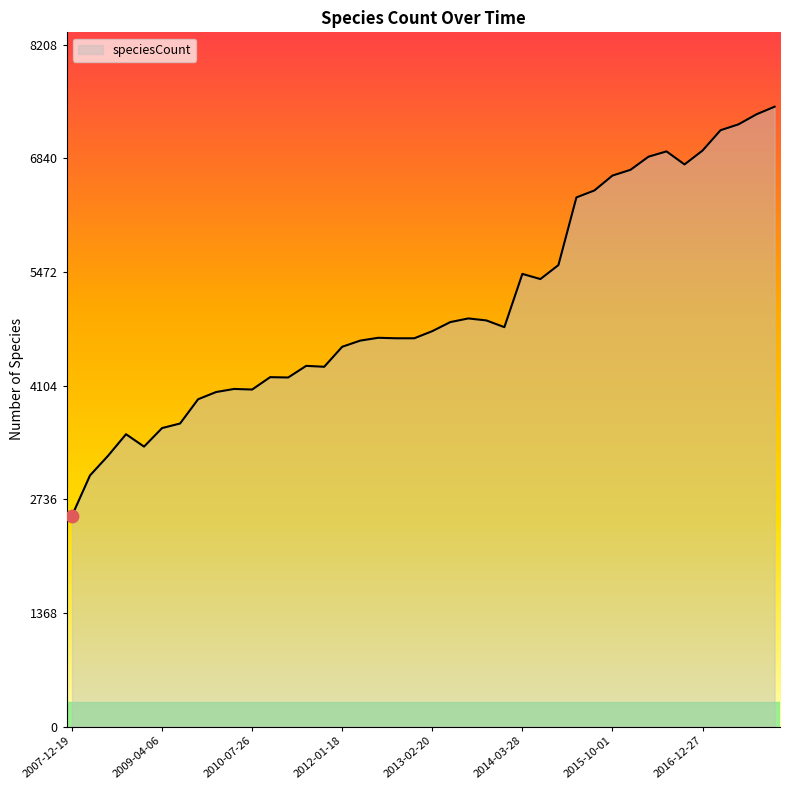

What is the greatest value displayed?

7462